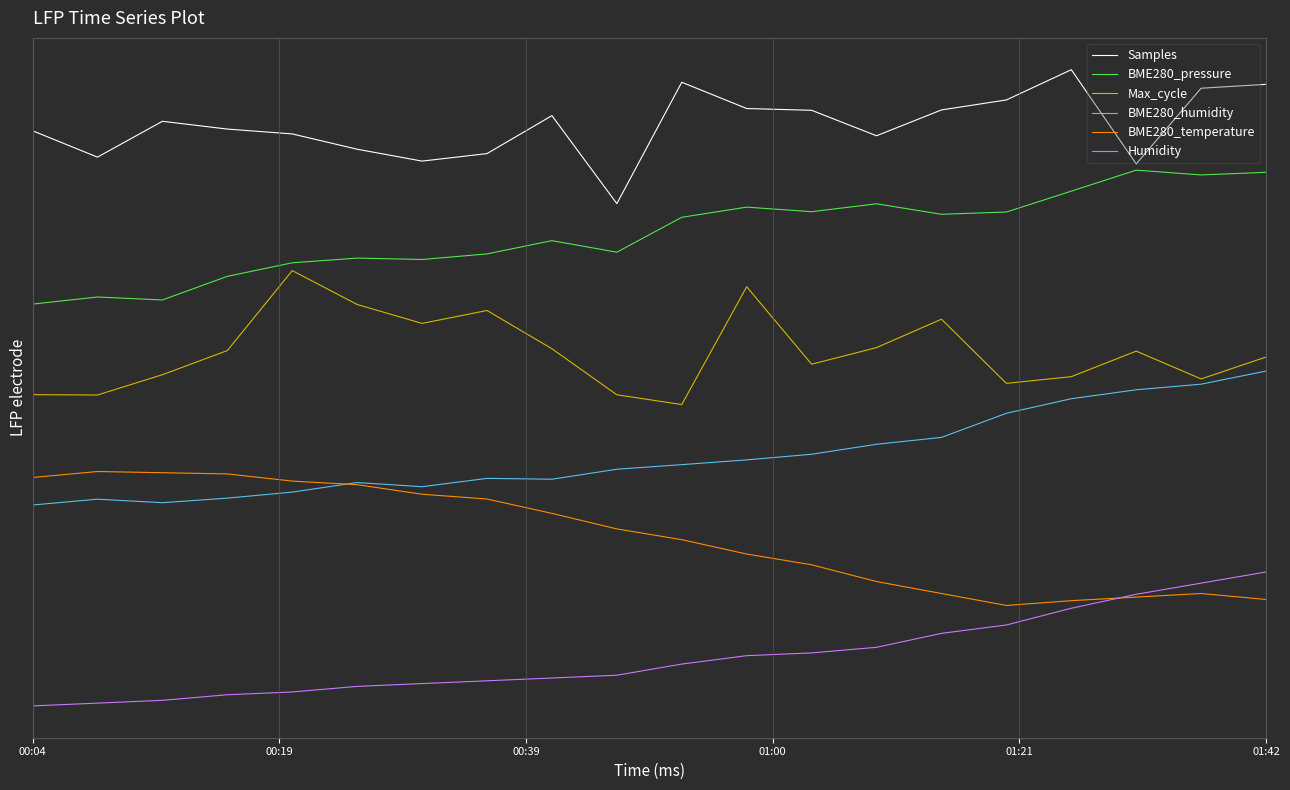

True or false: Max_cycle and BME280_temperature cross at least once.

False